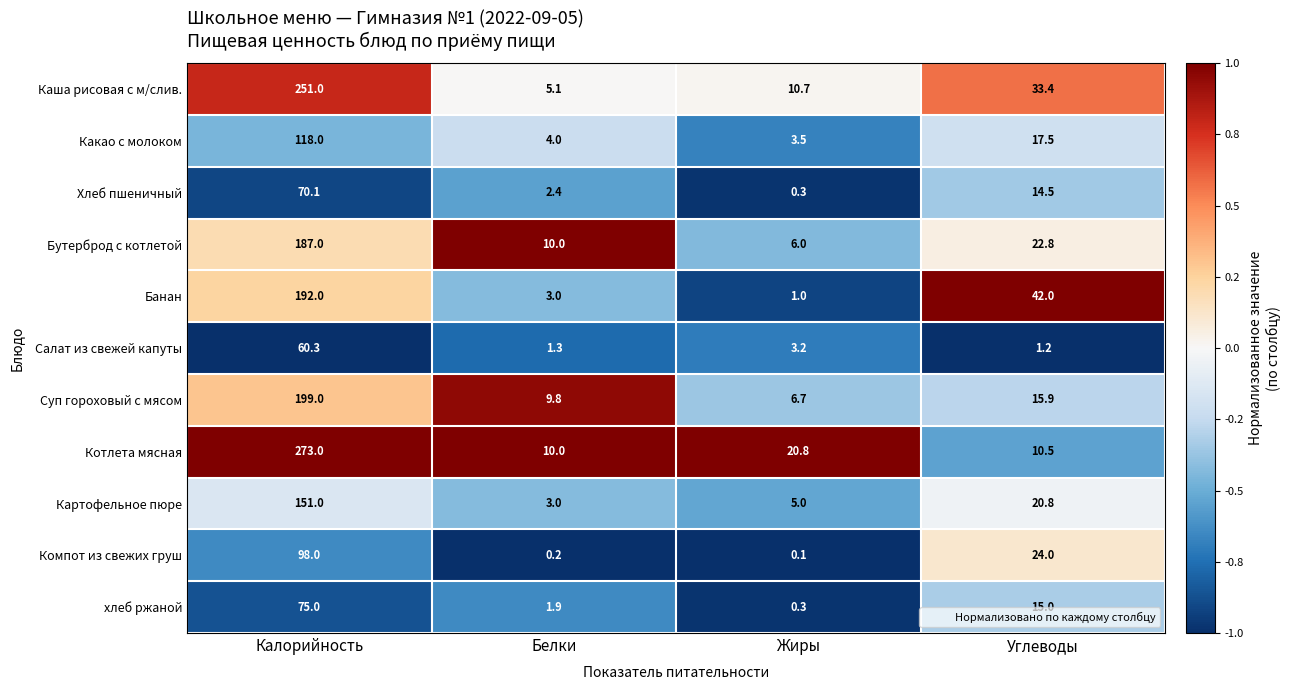

How many data points does each series have?

4